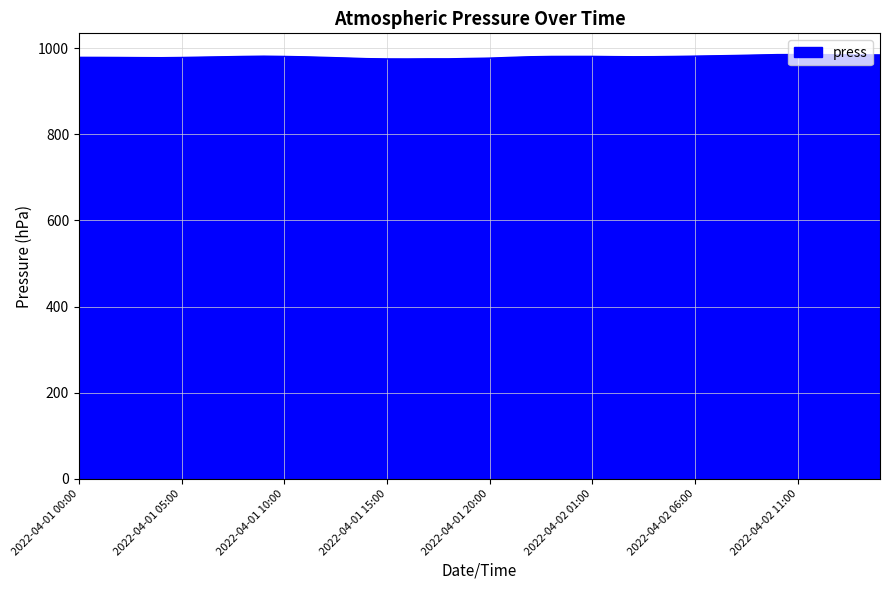

Does the chart have visible grid lines?

Yes